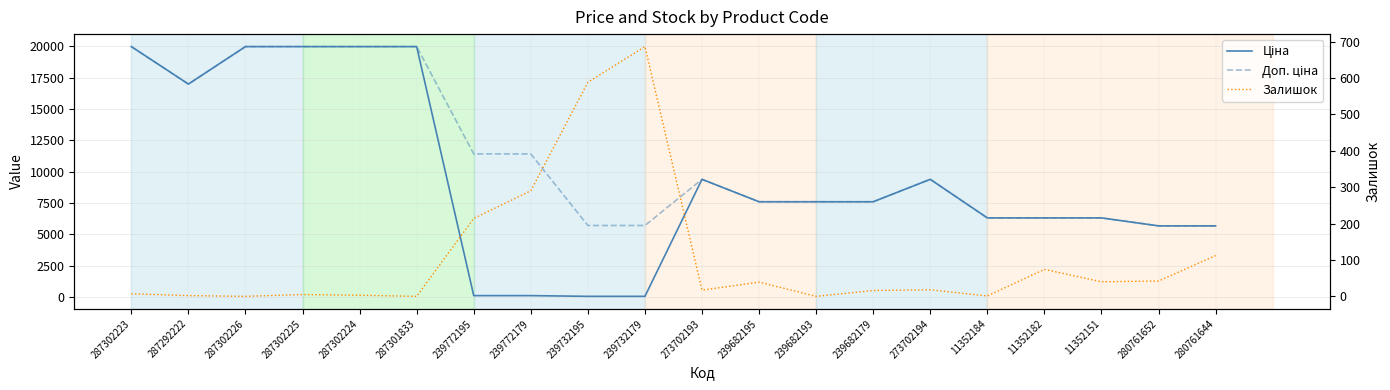

What is the difference between the highest and lowest values at 280761644?

5561.8